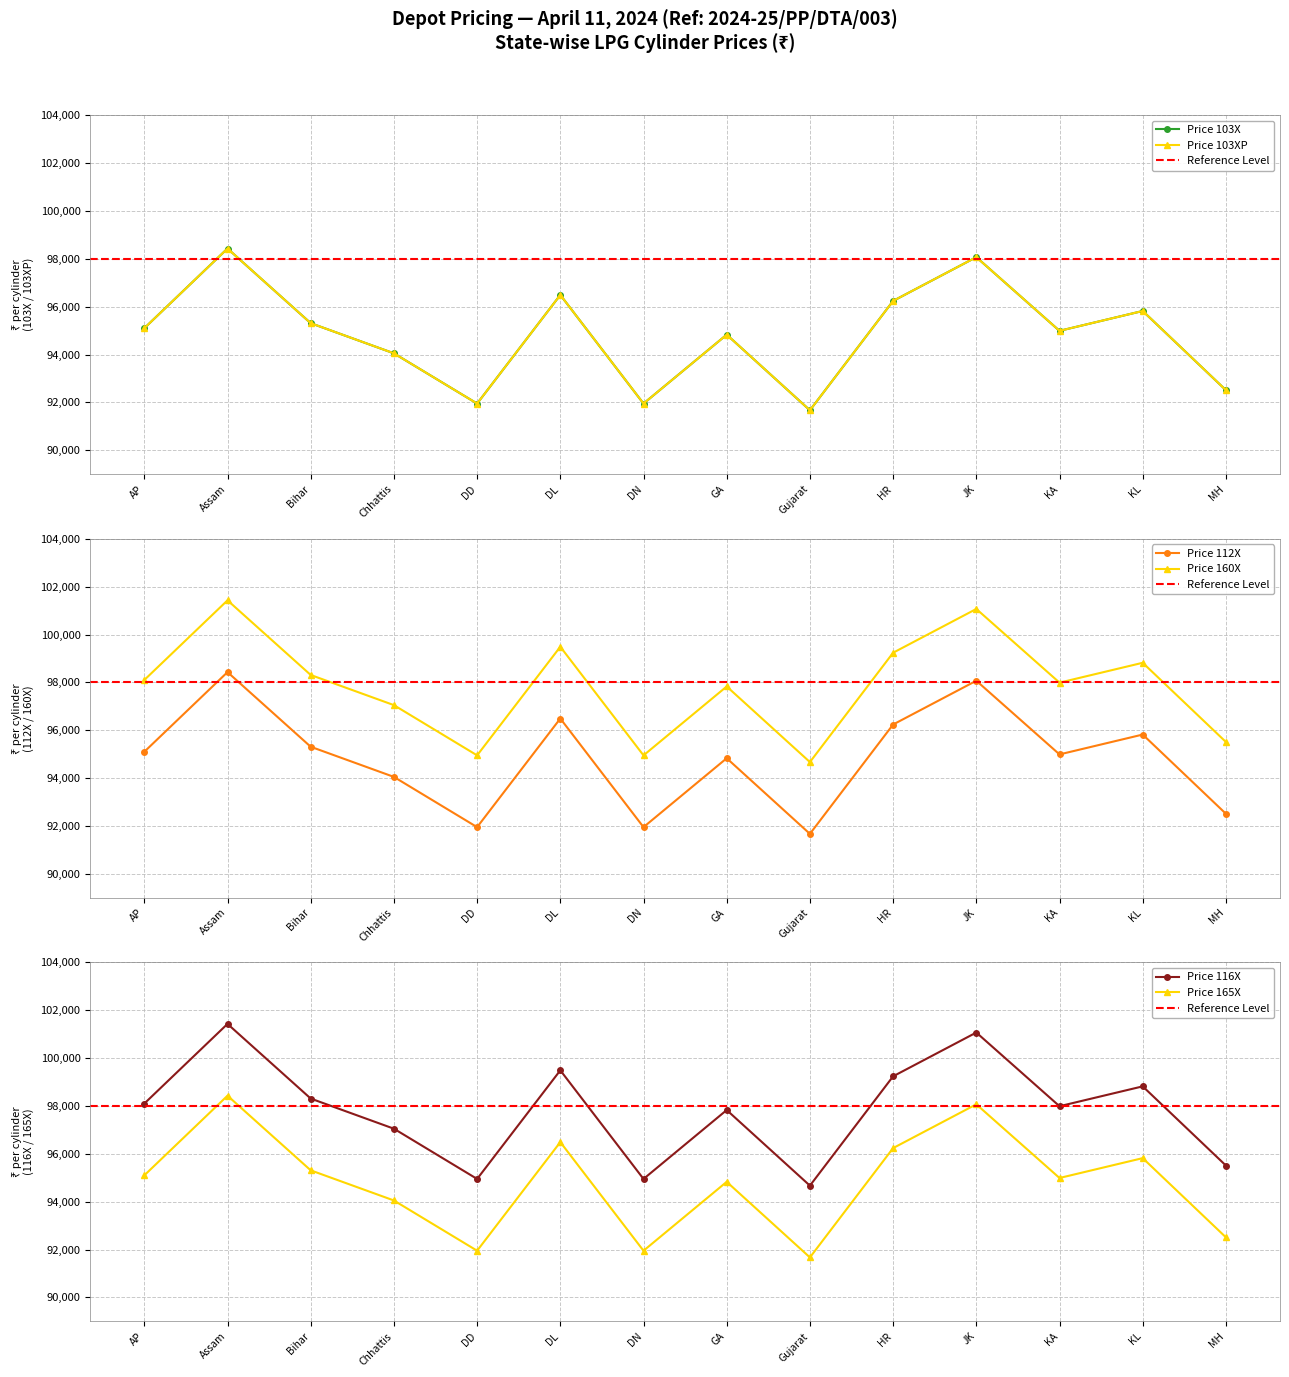

Which series has the largest total across all categories?

160X